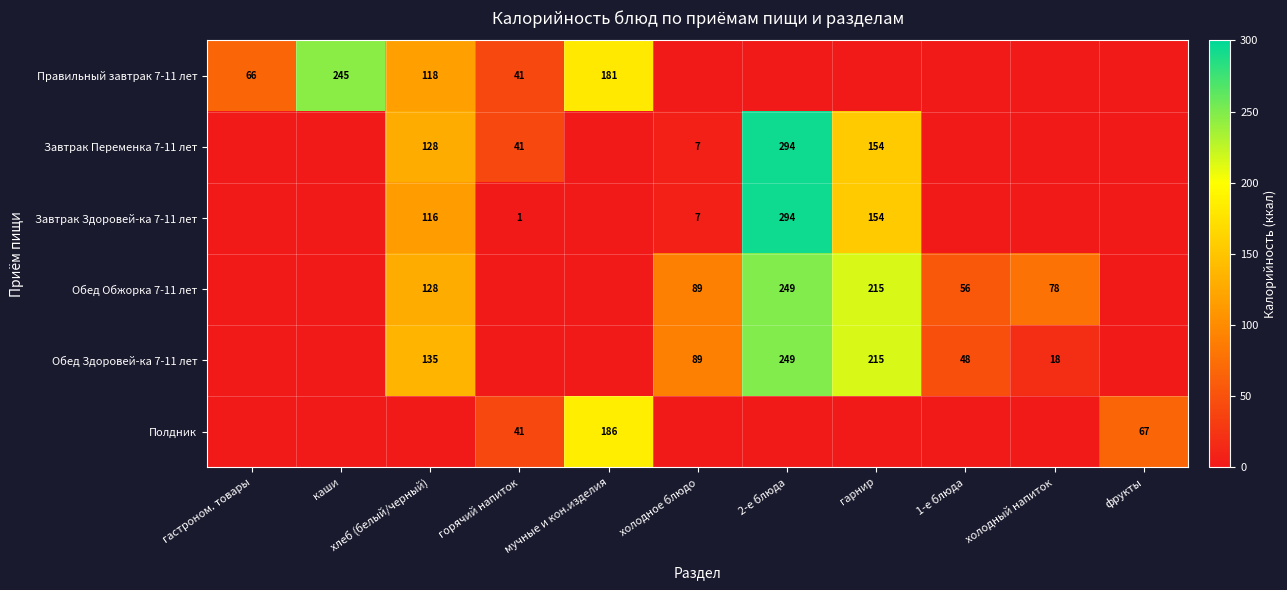

Which has a higher value, горячий напиток or гарнир?

горячий напиток